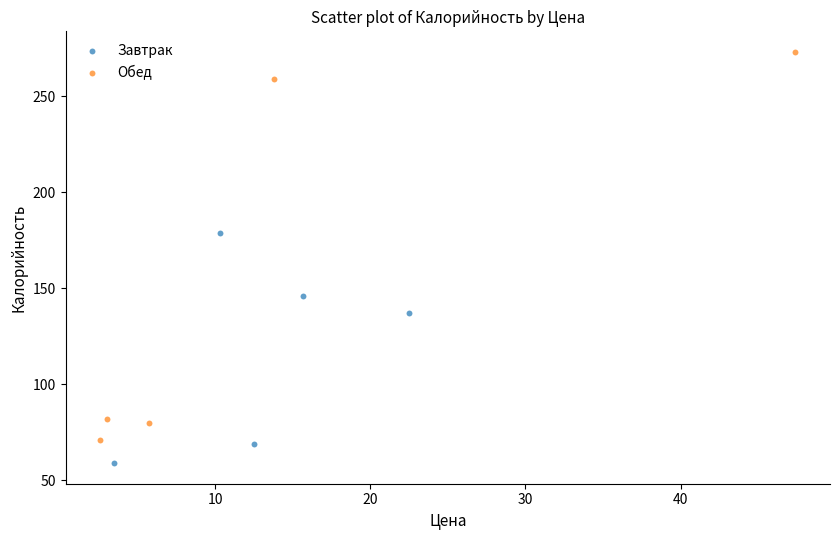

Which series has the largest Y range (max minus min)?

Обед